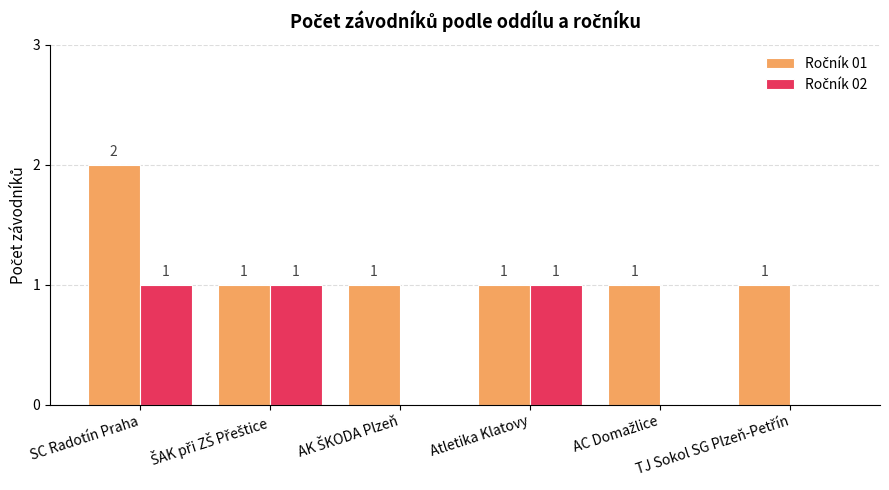

How many groups of bars are there?

6